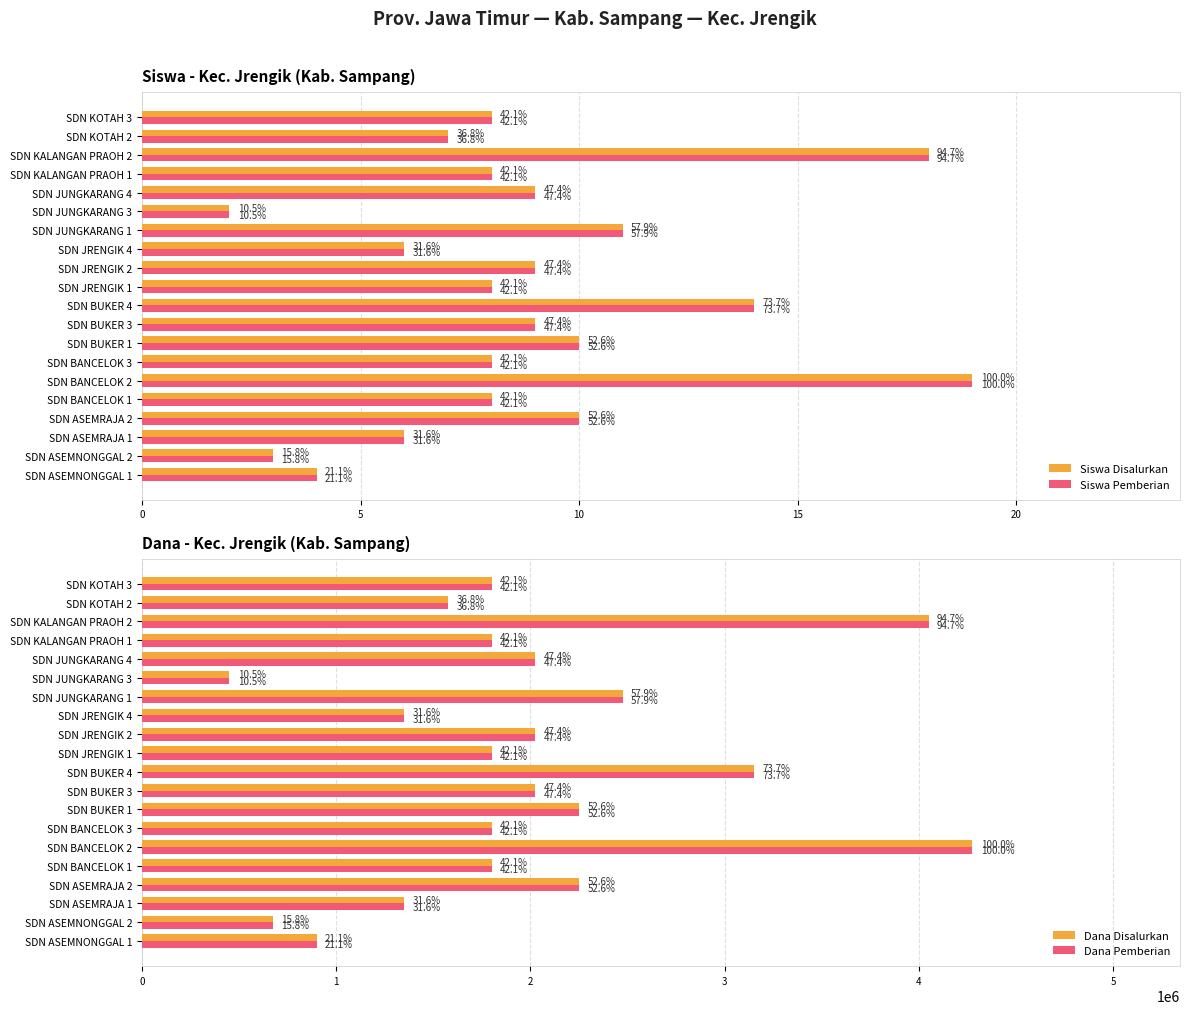

Is it true that Dana Pemberian equals 1575000 at SDN KOTAH 2?

True